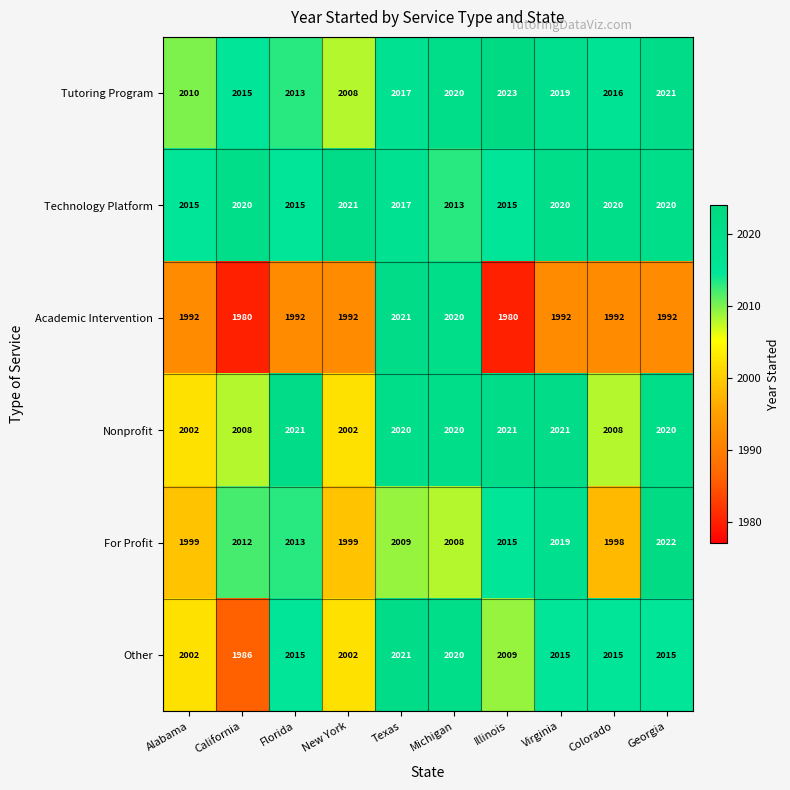

What is the difference between the highest and lowest values at Texas?

12